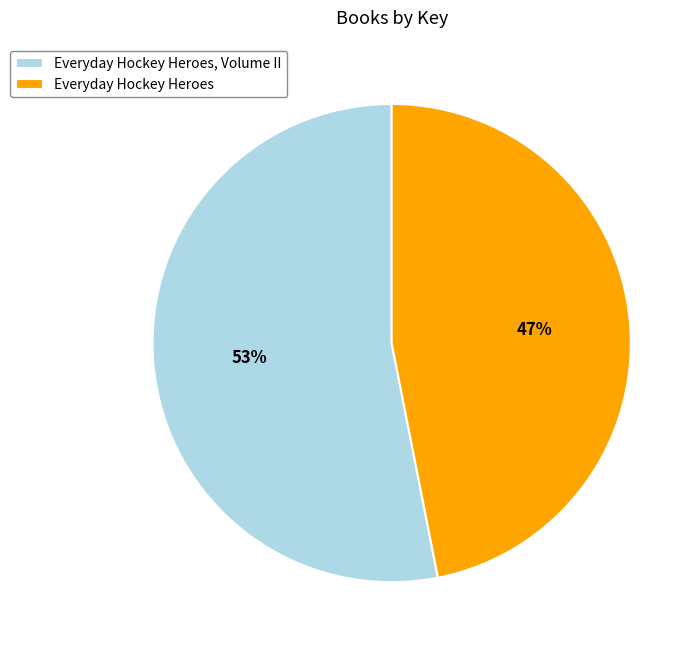

Do Everyday Hockey Heroes and Everyday Hockey Heroes, Volume II together represent more than half of the pie?

Yes